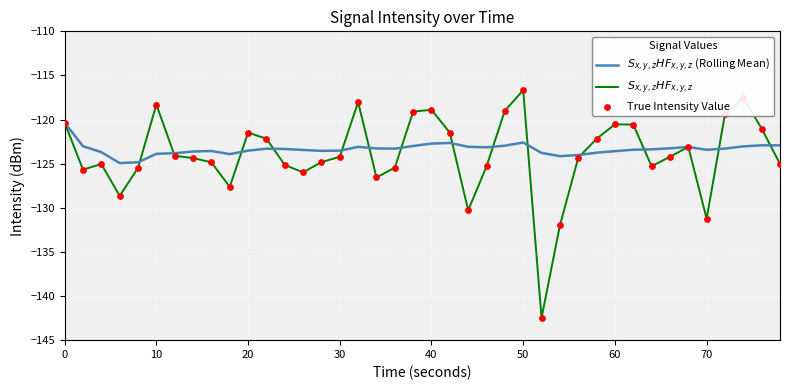

How many lines are shown in the chart?

2